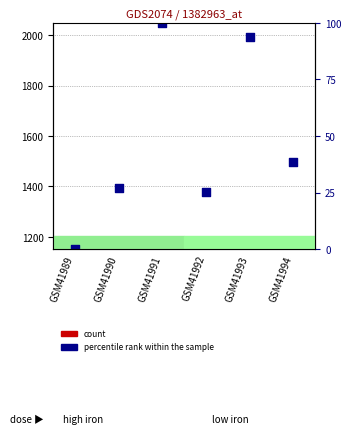

Which series has the widest spread of Y values?

percentile rank within the sample